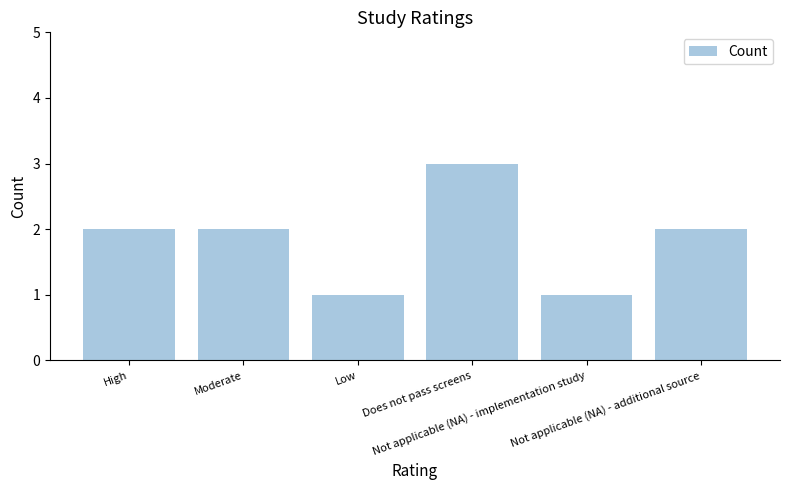

Count the number of data series in this chart.

1